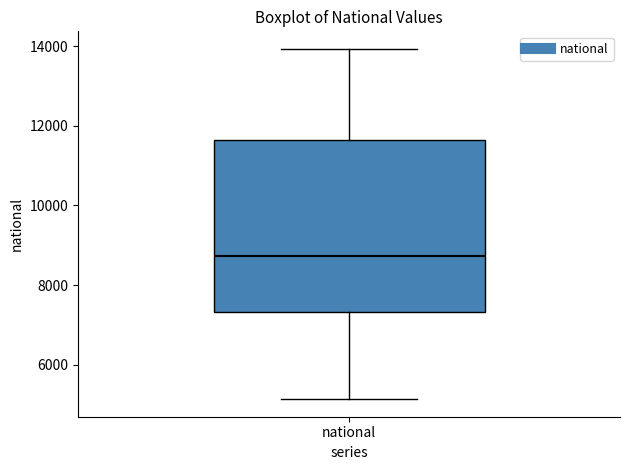

Where is the upper edge of the box for national on the y-axis? The values are not printed on the chart, so give them approximately, as read against the axis.

11600